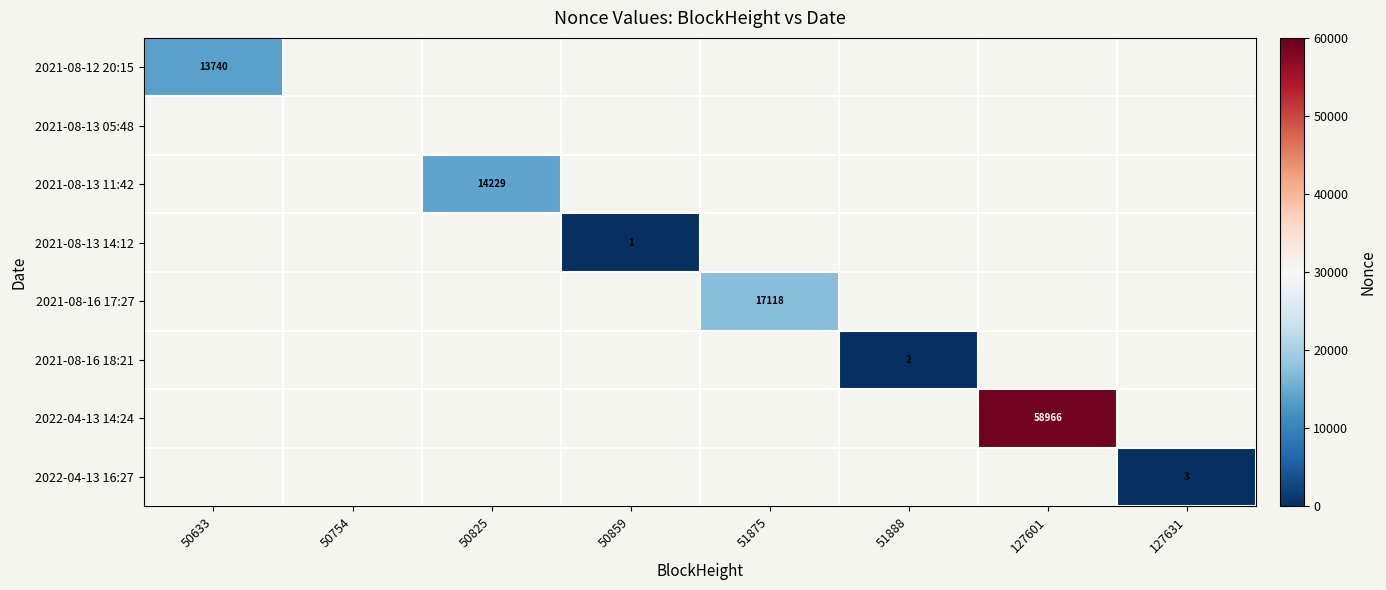

The 2021-08-13 11:42 series shows 14229 at 50825. True or false?

True